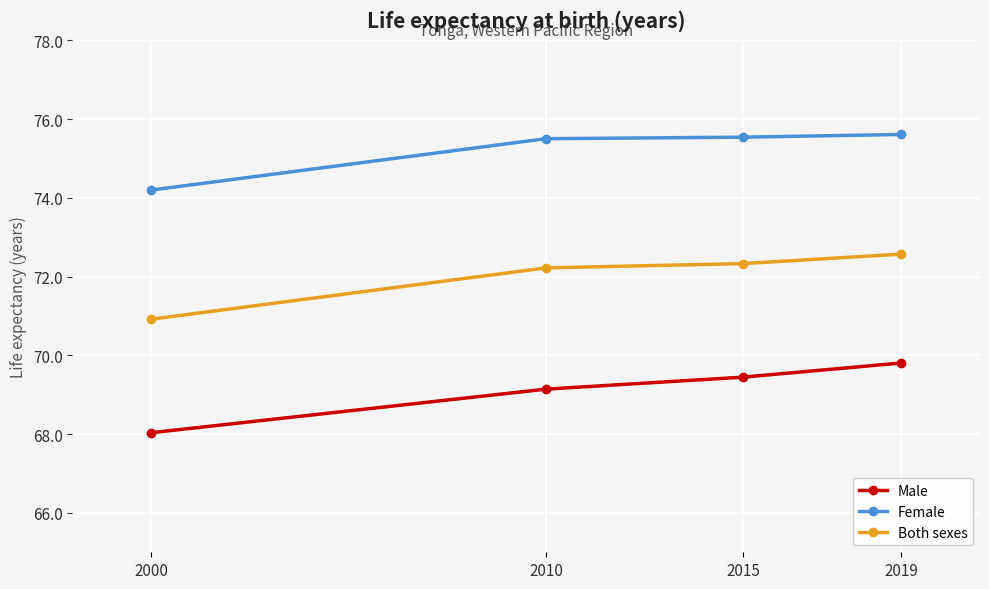

Reading left to right, what are all the values shown in this chart?

Male: 2000=68.0	2010=69.1	2015=69.4	2019=69.8
Female: 2000=74.2	2010=75.5	2015=75.5	2019=75.6
Both sexes: 2000=70.9	2010=72.2	2015=72.3	2019=72.6